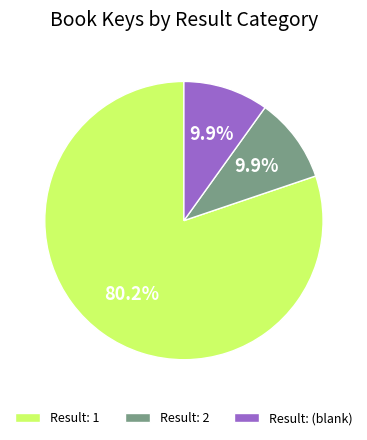

What is the majority slice?

Result: 1